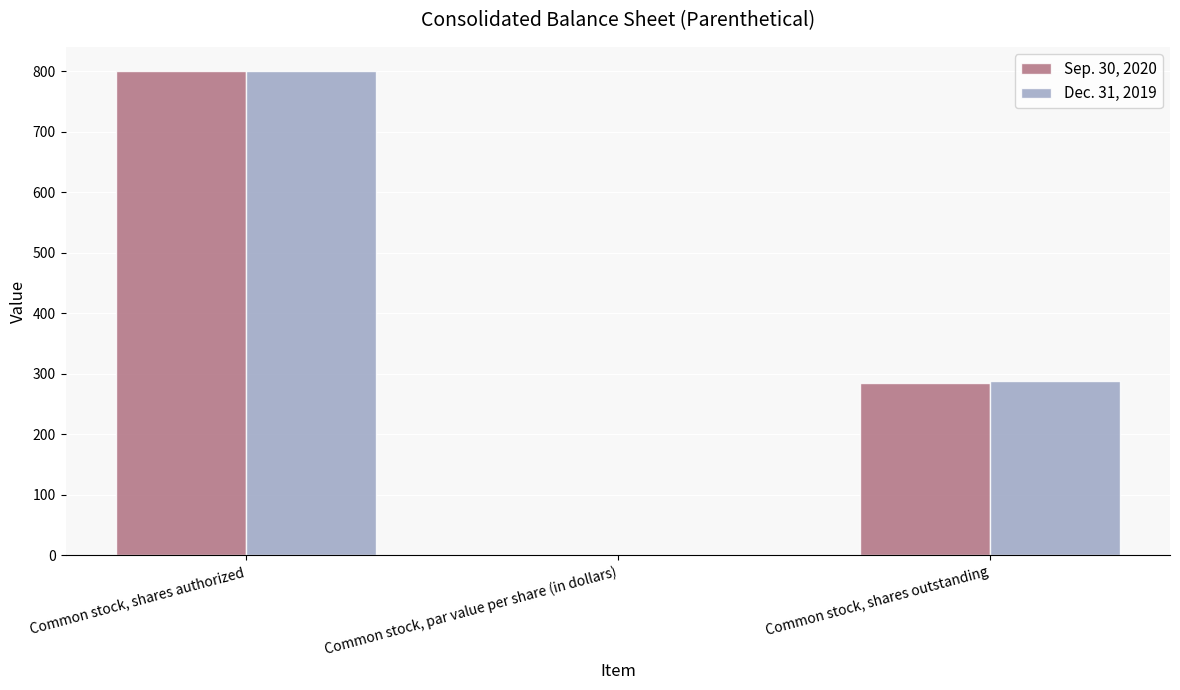

What is the greatest value displayed?

800.0